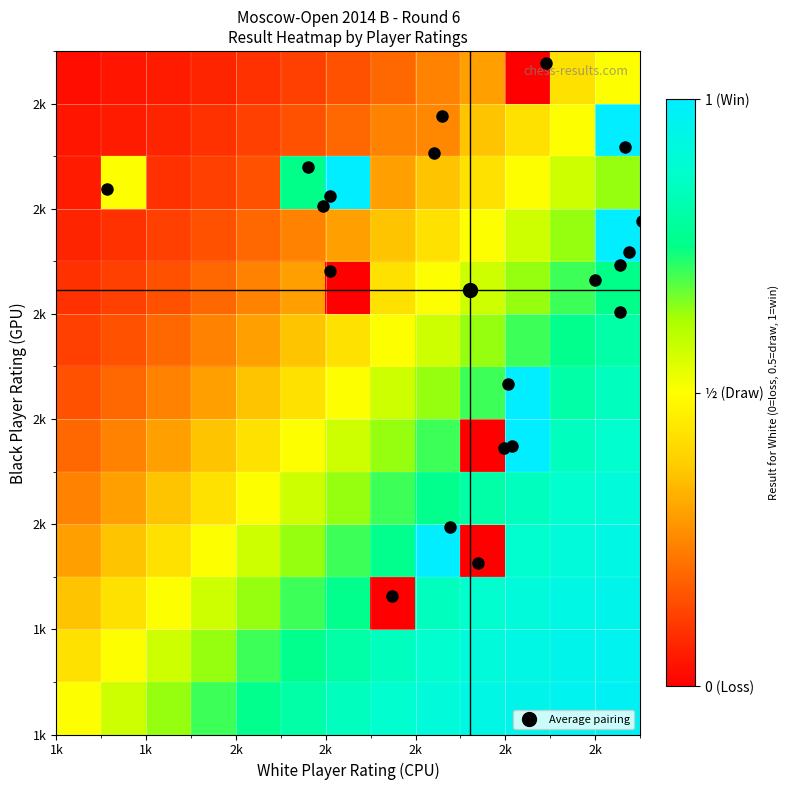

How many series are shown in this chart?

13